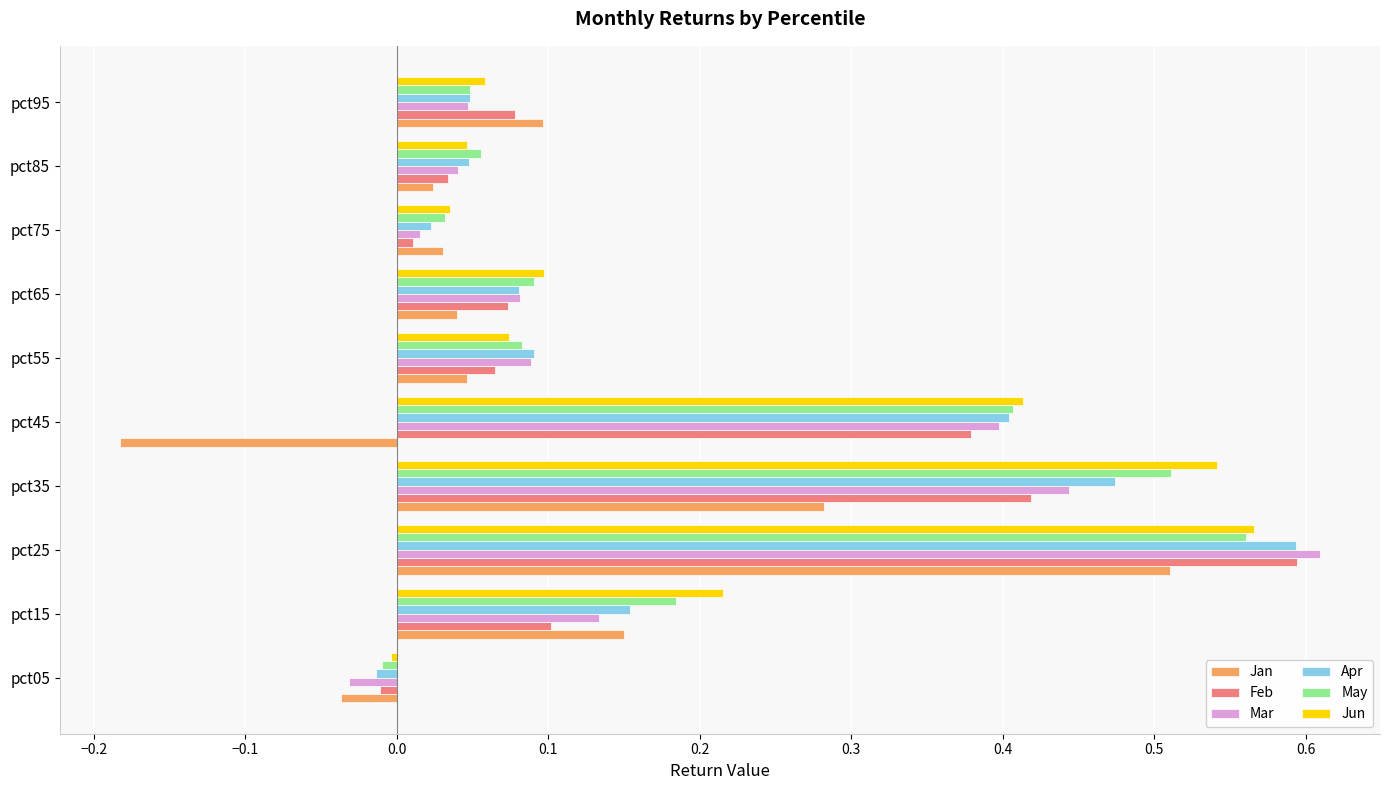

At which category does the chart reach its peak across all series?

pct25